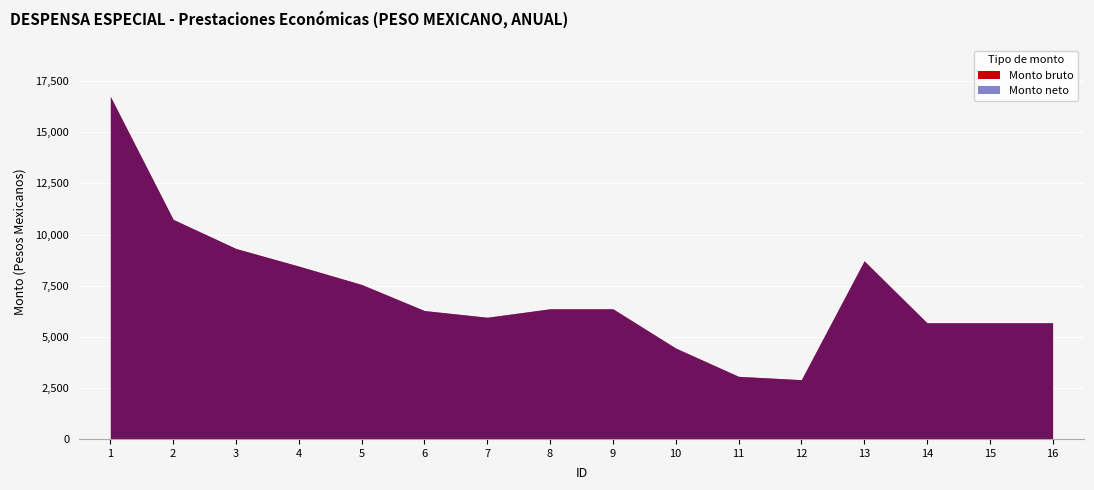

Reading left to right, transcribe all the data shown in this chart.

Monto bruto: 16760	10742	9317	8456	7557	6281	5954	6368	6368	4446	3063	2900	8715	5685	5685	5685
Monto neto: 16760	10742	9317	8456	7557	6281	5954	6368	6368	4446	3063	2900	8715	5685	5685	5685